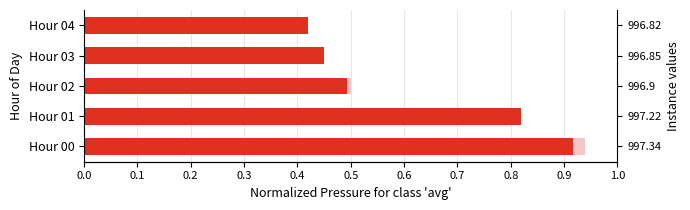

What is the difference between the maximum and minimum values in the Avg Pressure (hPa) series?

0.5